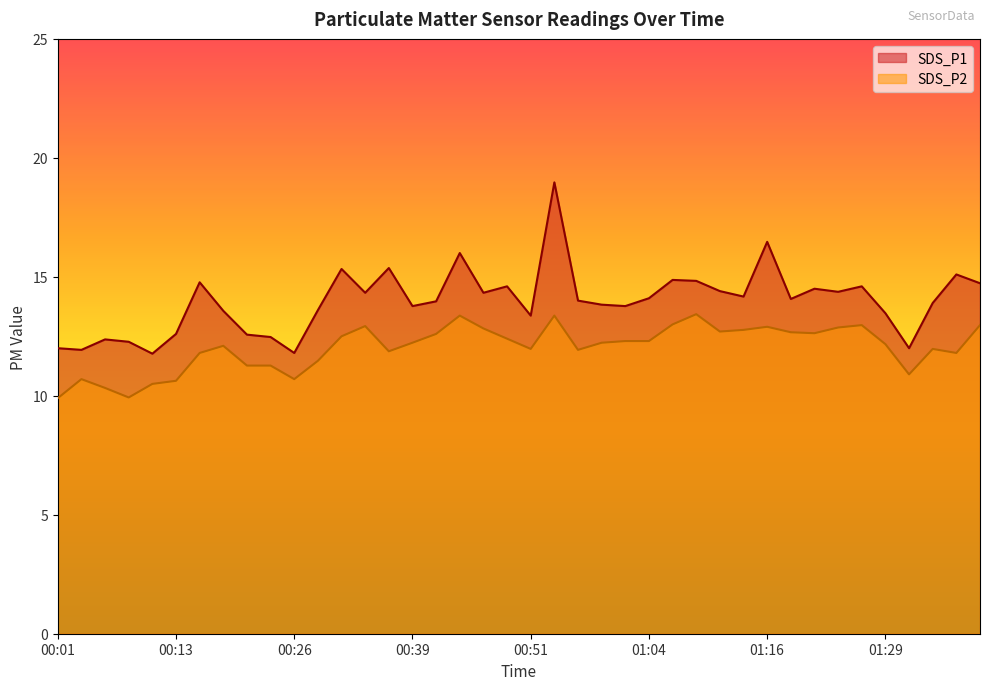

Count the number of data series in this chart.

2